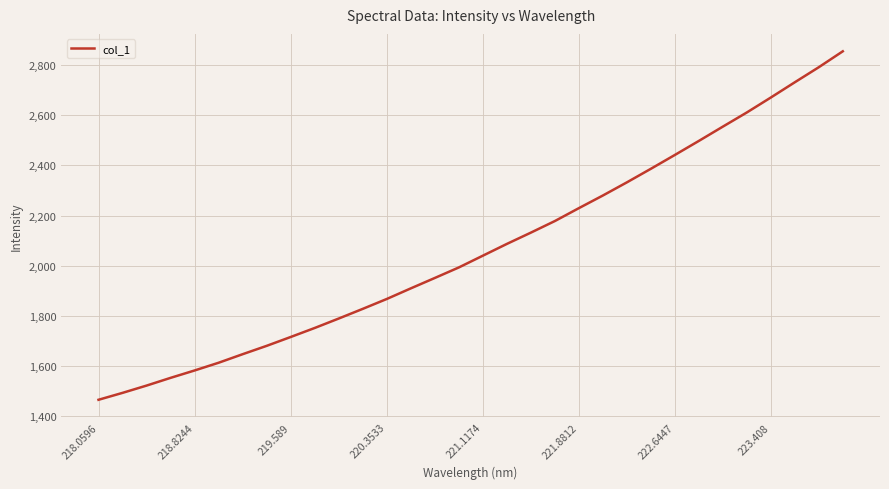

What is the smallest value displayed?

1464.1